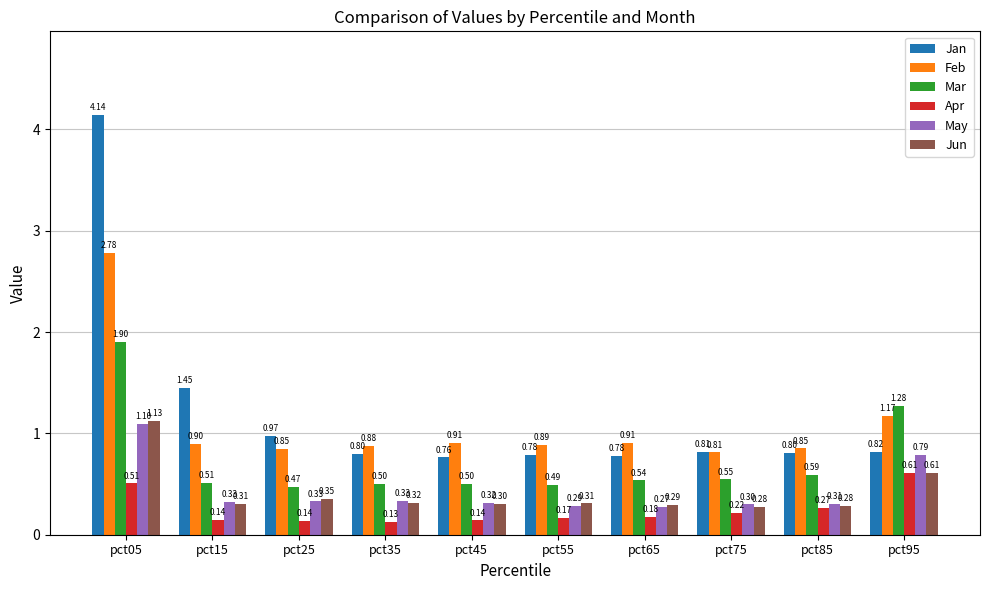

Is the value of Jan at pct05 greater than the value of Mar at pct85?

Yes